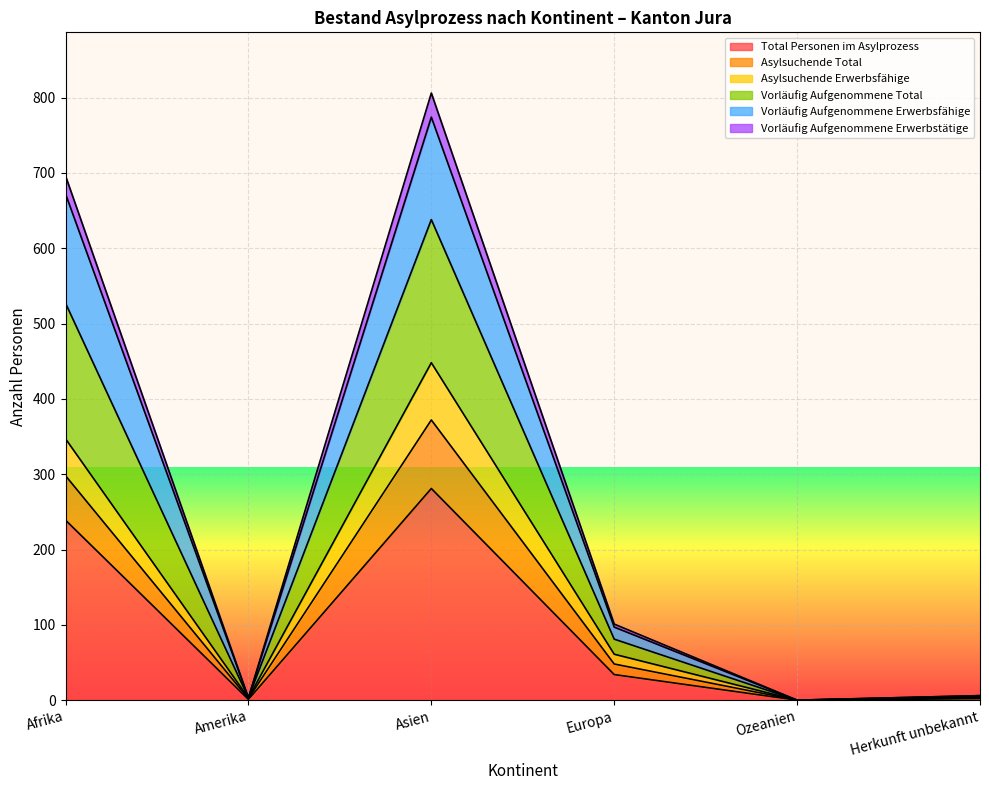

At which label is Total Personen im Asylprozess closest to 140?

Afrika